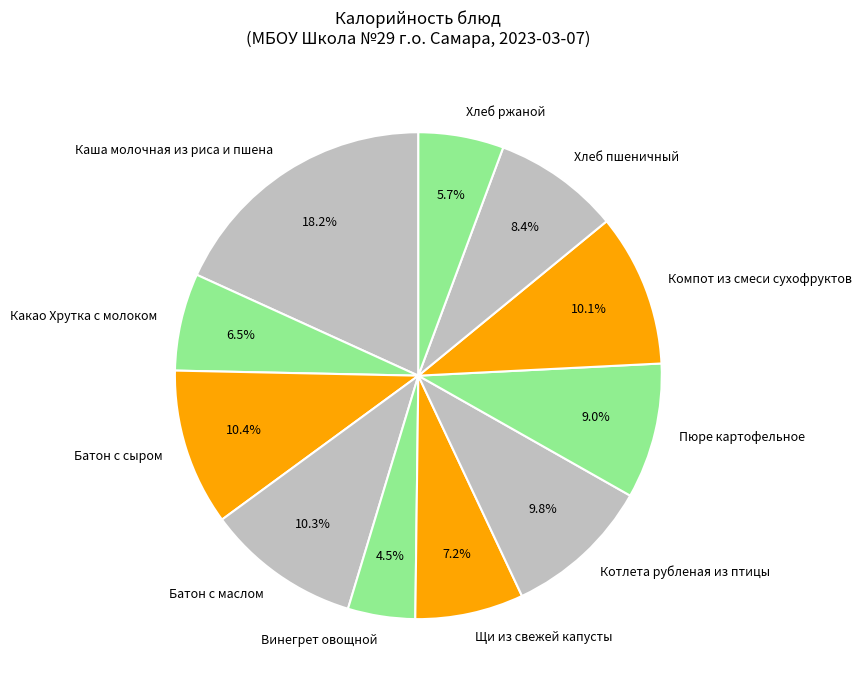

What percentage do Котлета рубленая из птицы and Хлеб пшеничный together represent?

18.2%